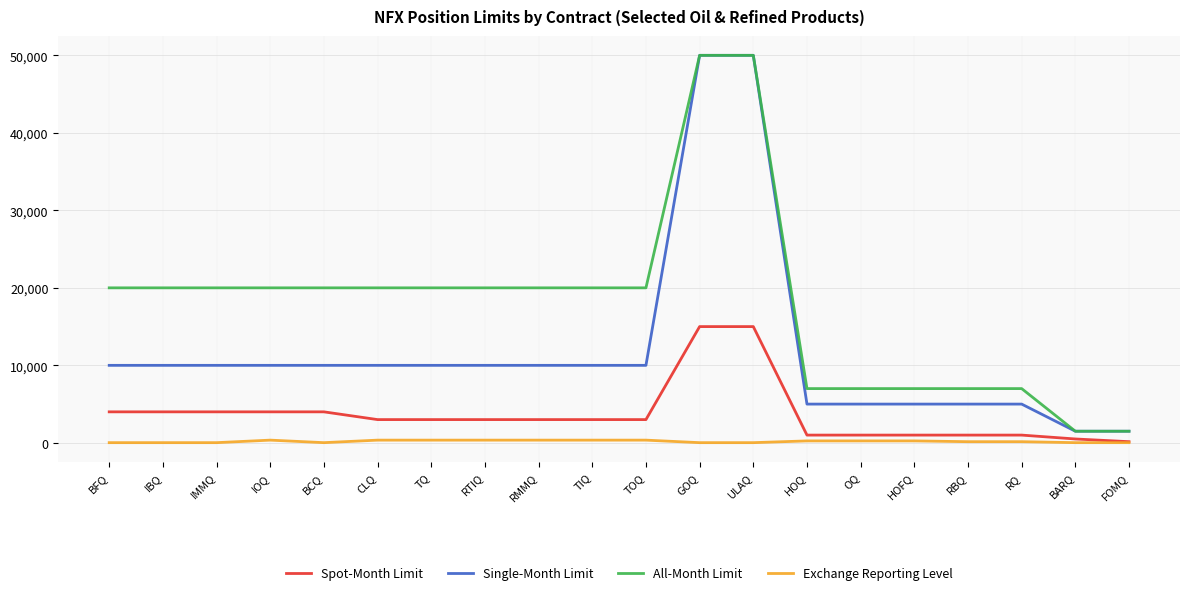

What is the total value across all series at IMMQ?

34025